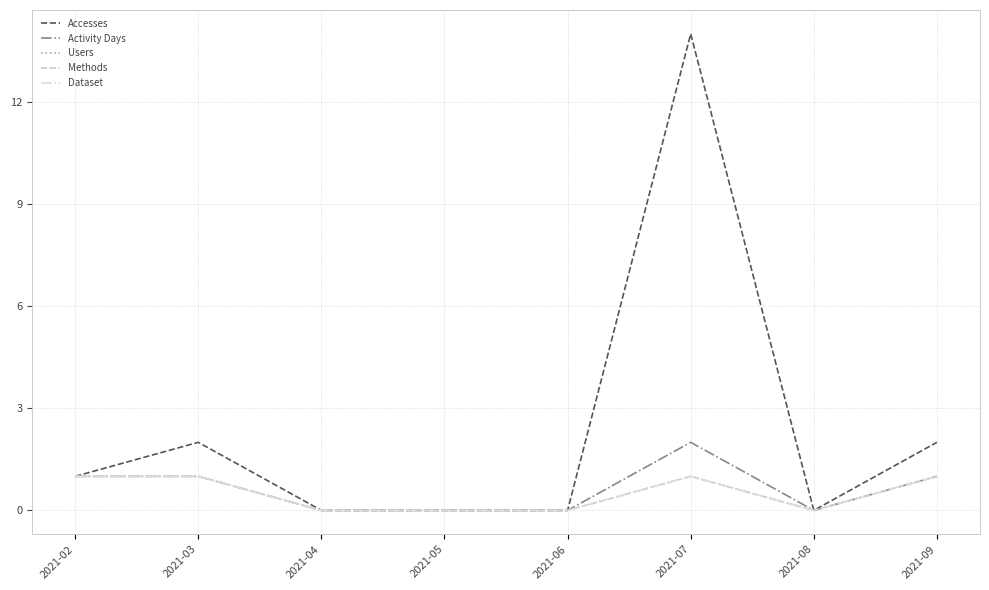

Where is the first local maximum for Accesses?

2021-03